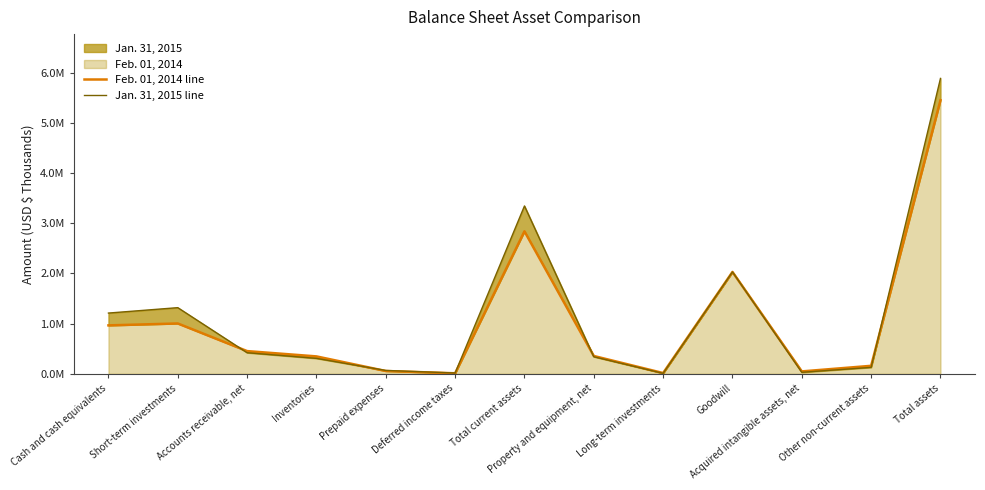

What is the label of the 9th point from the right?

Prepaid expenses